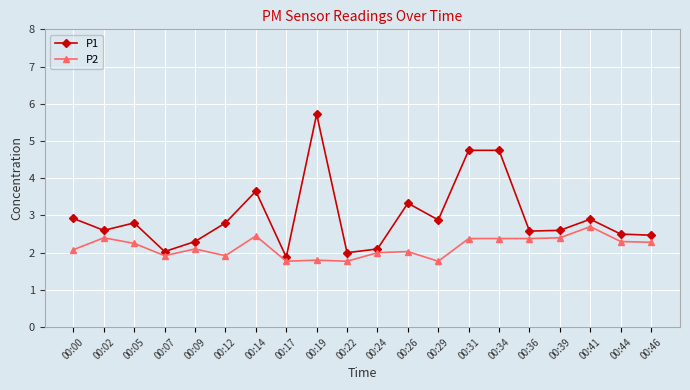

True or false: P1 and P2 intersect in this chart.

False